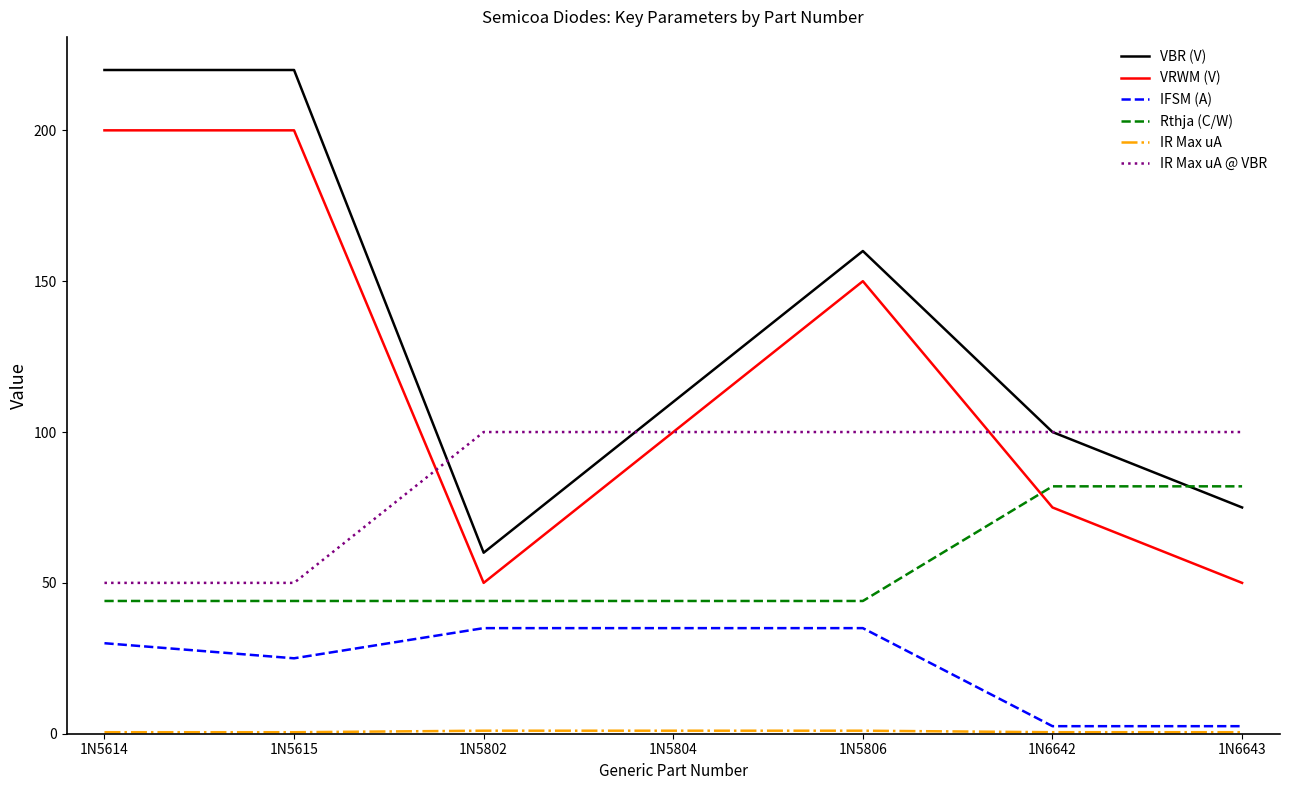

How many times do Rthja (C/W) and VBR (V) cross each other?

1